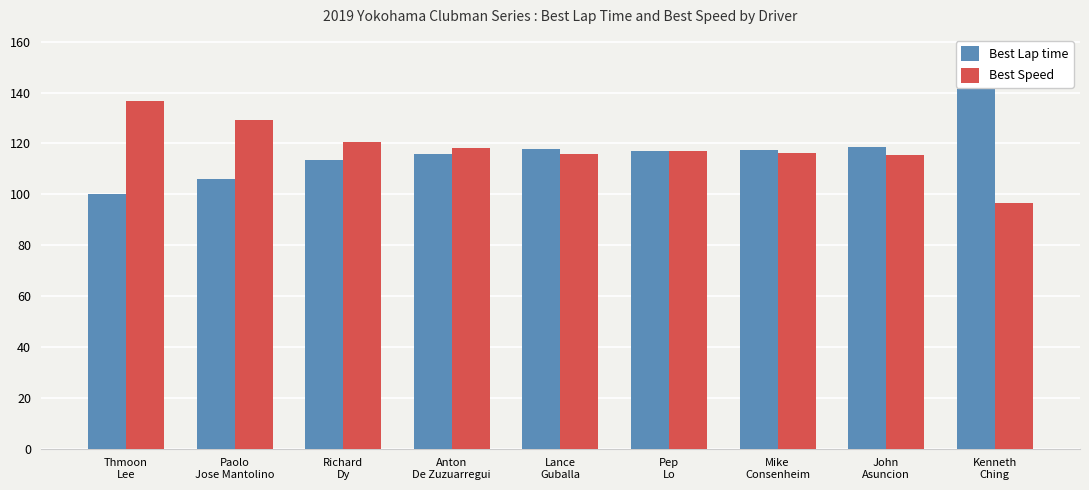

How many data points does each series have?

9